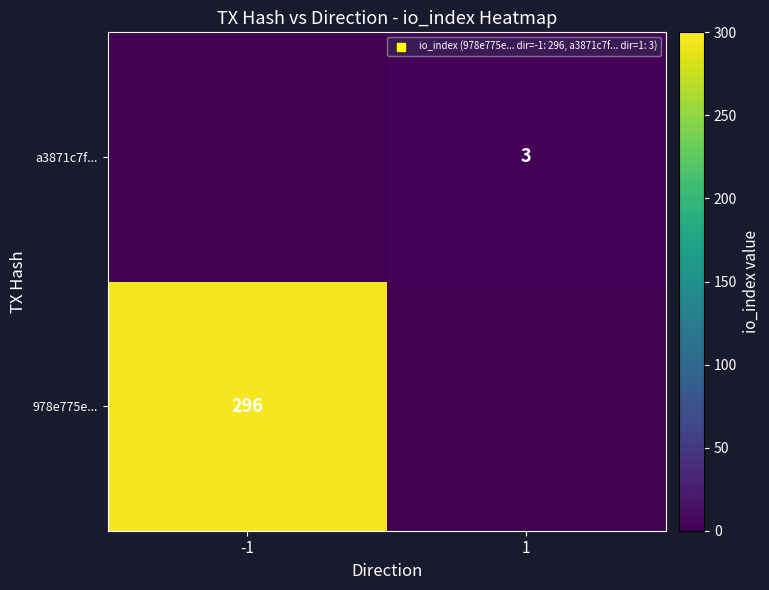

What is the total value across all series at -1?

296